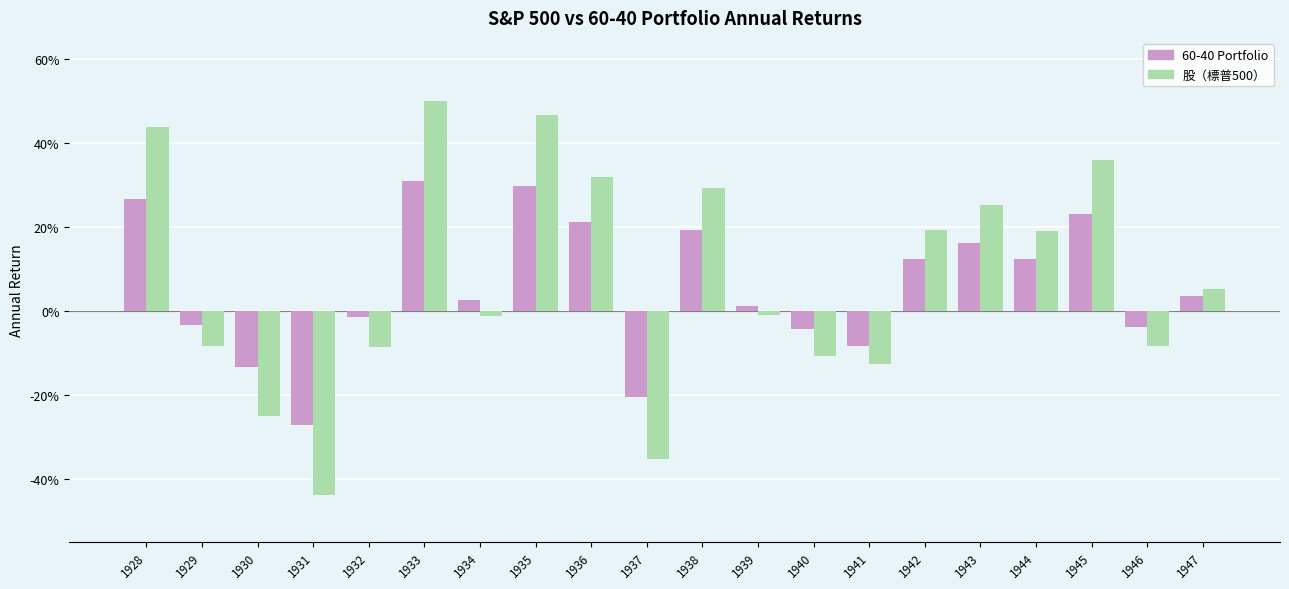

Rank the series at 1938 from highest to lowest value.

股（標普500）, 60-40 Portfolio